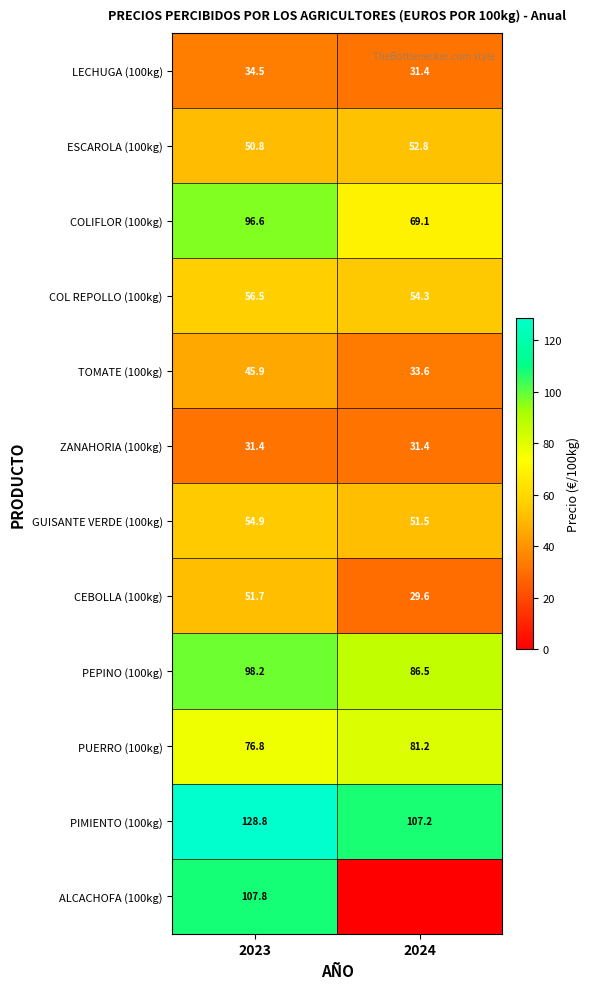

Rank the series at 2024 from lowest to highest value.

ALCACHOFA (100kg), CEBOLLA (100kg), LECHUGA (100kg), ZANAHORIA (100kg), TOMATE (100kg), GUISANTE VERDE (100kg), ESCAROLA (100kg), COL REPOLLO (100kg), COLIFLOR (100kg), PUERRO (100kg), PEPINO (100kg), PIMIENTO (100kg)